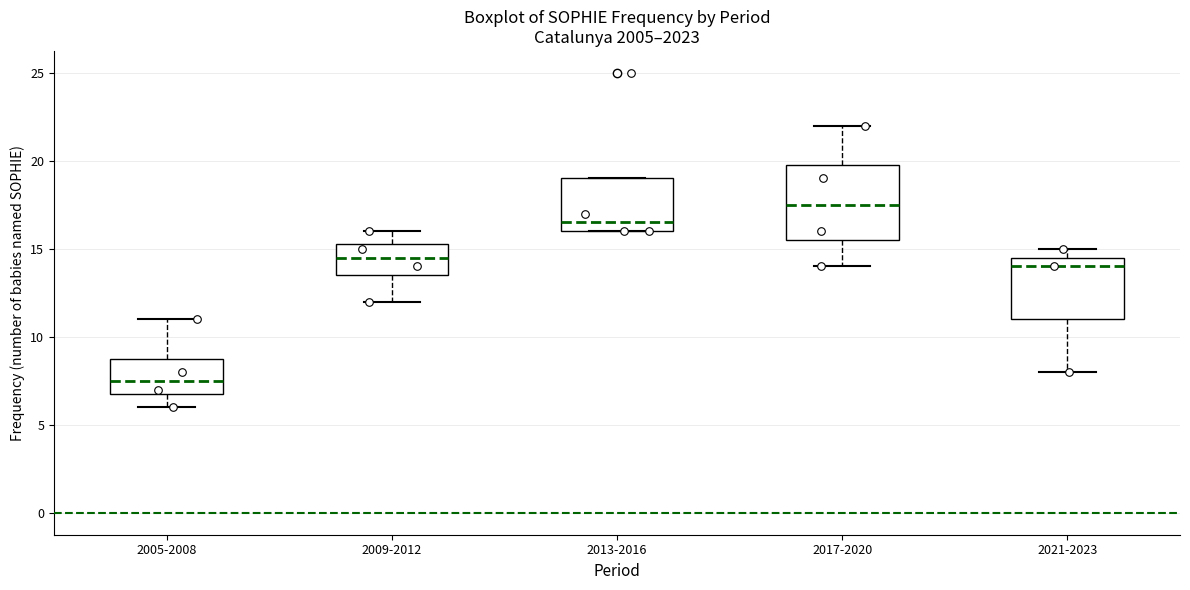

Comparing the boxes themselves (not the whiskers), which one is the tallest?

2017-2020